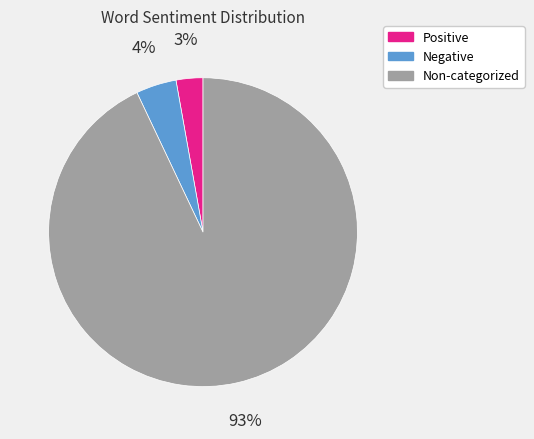

To the nearest percent, what is the difference between the largest and smallest slice percentages?

90%